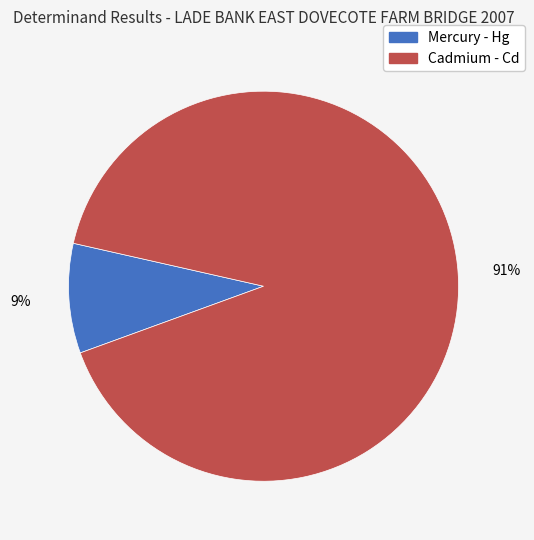

How many slices are in this pie chart?

2